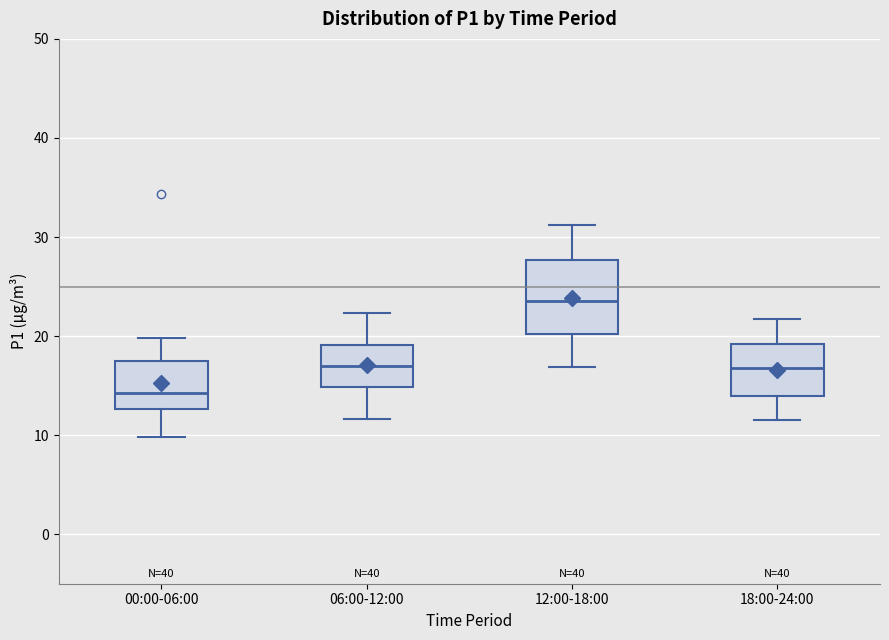

Which box is the tallest, from its lower edge to its upper edge?

12:00-18:00